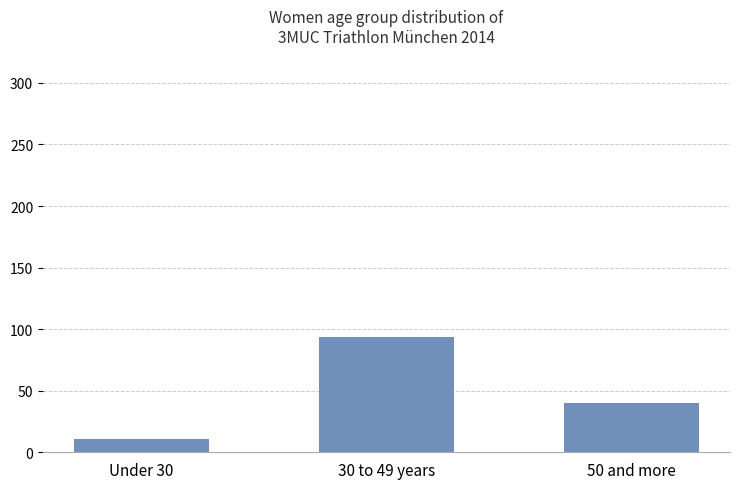

What is the difference between the maximum and minimum values?

83